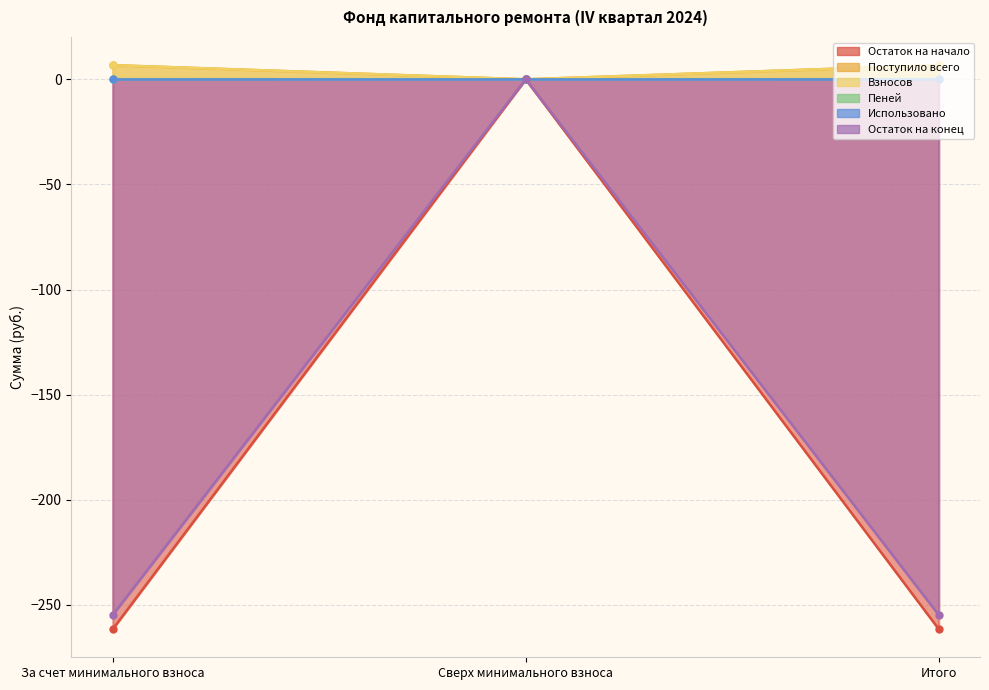

Is the value of Остаток на конец at Сверх минимального взноса greater than the value of Остаток на начало at За счет минимального взноса?

No